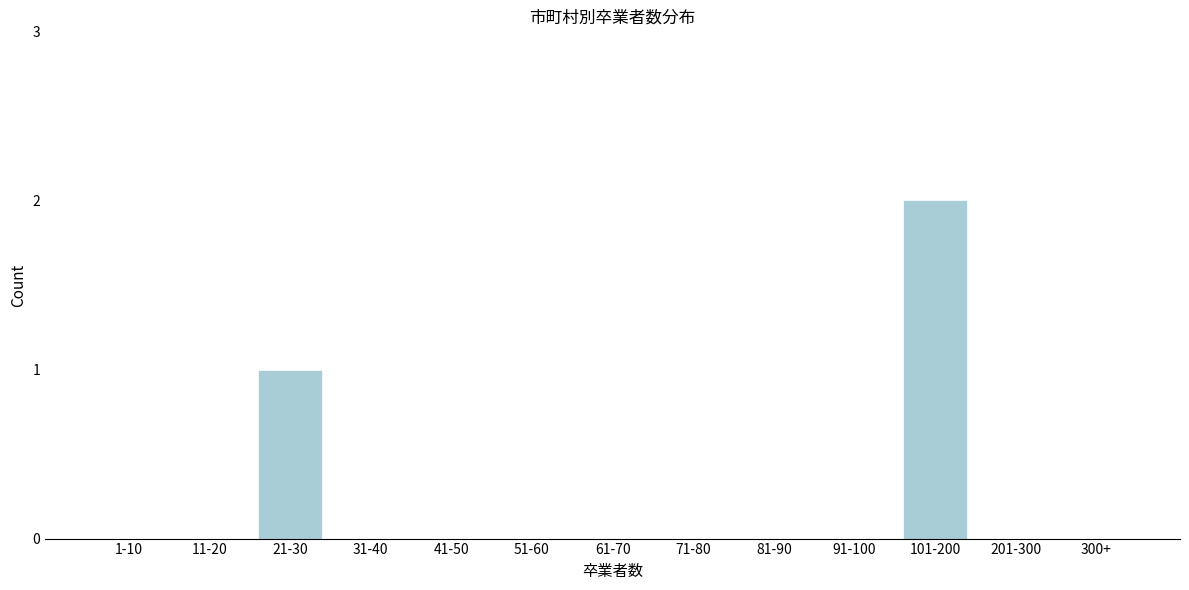

Reading left to right, transcribe all the data shown in this chart.

1-10=0	11-20=0	21-30=1	31-40=0	41-50=0	51-60=0	61-70=0	71-80=0	81-90=0	91-100=0	101-200=2	201-300=0	300+=0